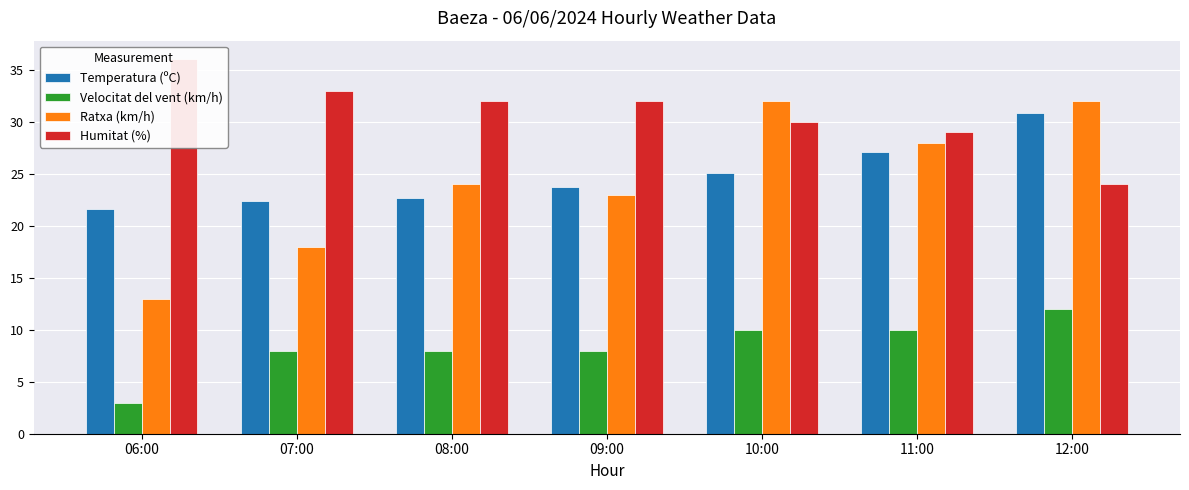

Reading right to left, transcribe all the data shown in this chart.

Temperatura (ºC): 12:00=30.8	11:00=27.1	10:00=25.1	09:00=23.7	08:00=22.7	07:00=22.4	06:00=21.6
Velocitat del vent (km/h): 12:00=12.0	11:00=10.0	10:00=10.0	09:00=8.0	08:00=8.0	07:00=8.0	06:00=3.0
Ratxa (km/h): 12:00=32.0	11:00=28.0	10:00=32.0	09:00=23.0	08:00=24.0	07:00=18.0	06:00=13.0
Humitat (%): 12:00=24.0	11:00=29.0	10:00=30.0	09:00=32.0	08:00=32.0	07:00=33.0	06:00=36.0